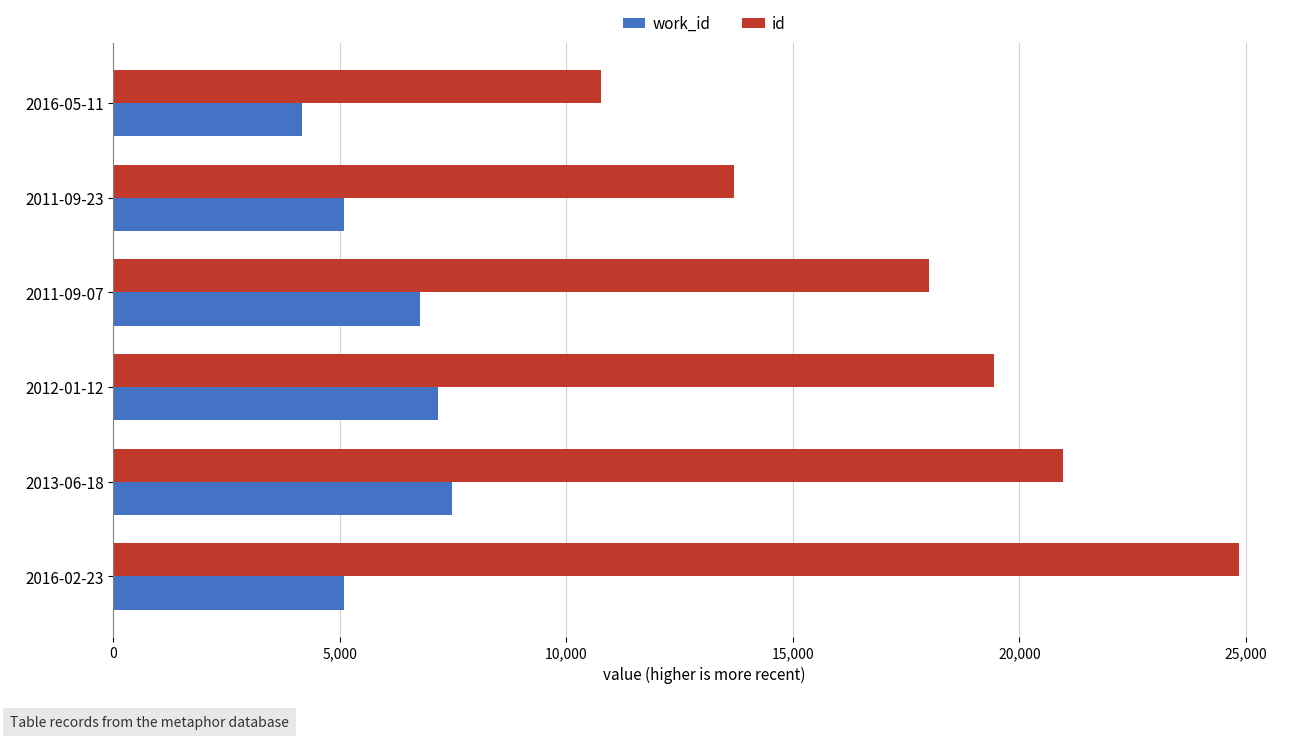

Which category has the highest value across all series?

2016-02-23